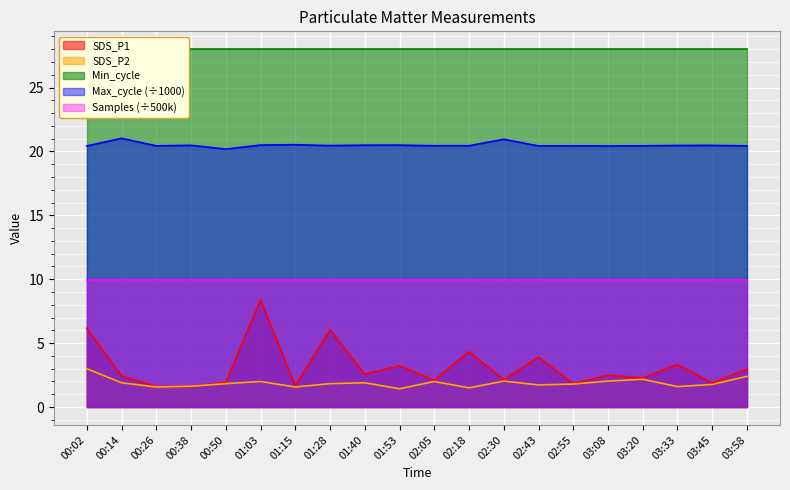

In Samples, how many points are higher than both neighbors (excluding endpoints)?

5